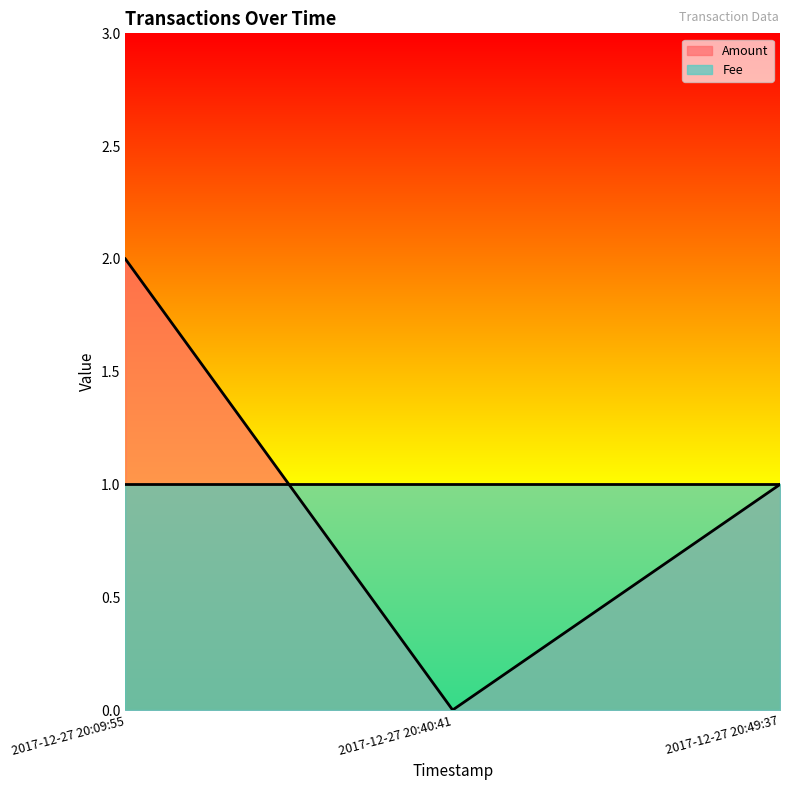

Where is the data nearest to the value 1?

2017-12-27 20:49:37